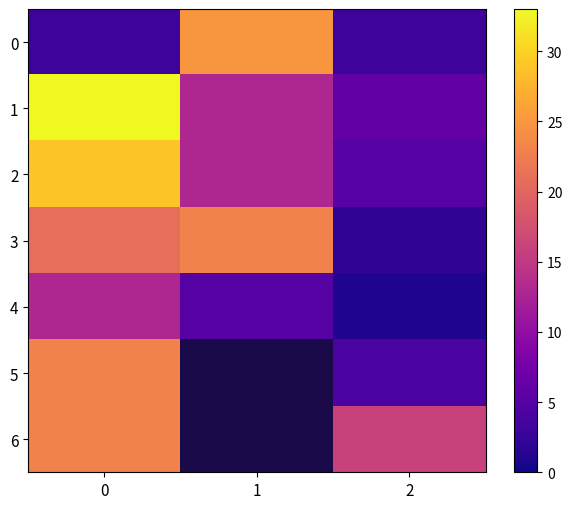

What is the difference between the maximum and minimum values in the 3 series?

21.0